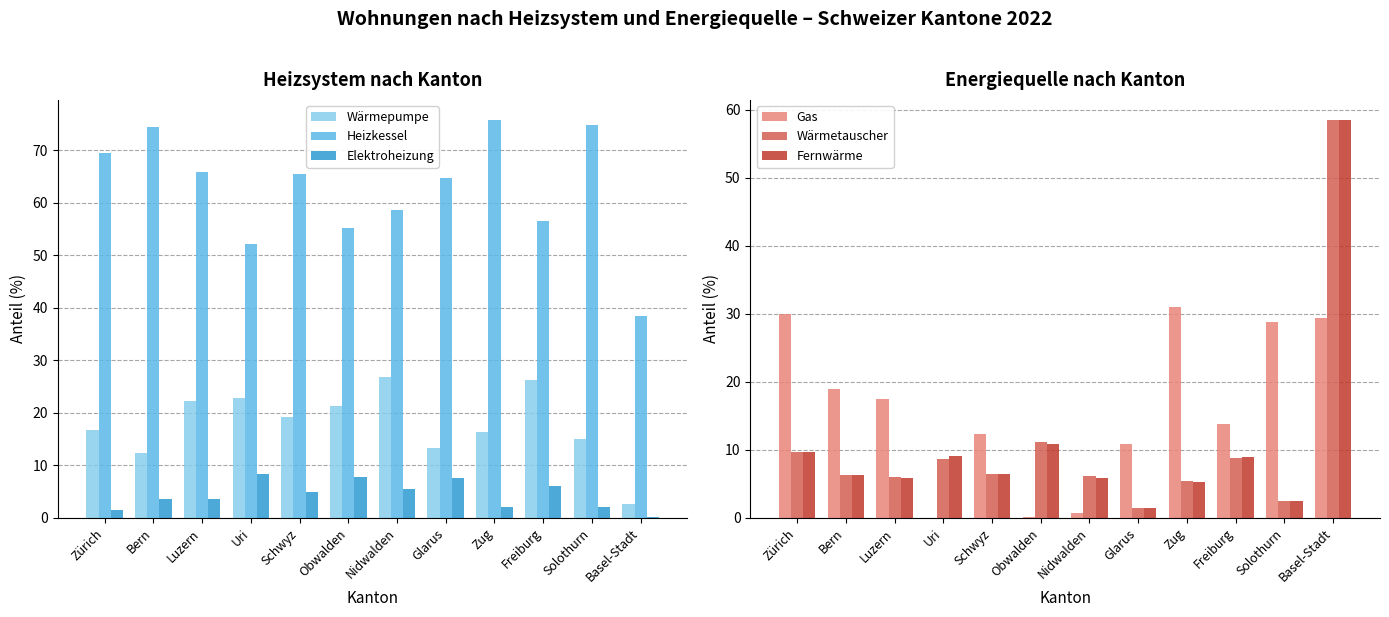

At which label is Fernwärme closest to 29?

Obwalden